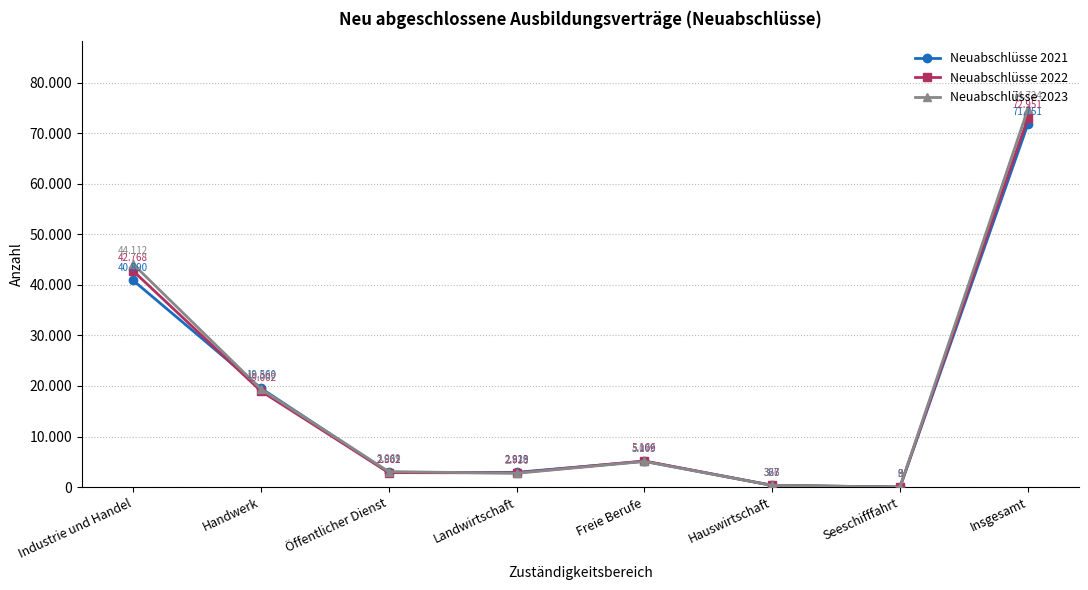

Which has a higher value, Handwerk or Industrie und Handel?

Industrie und Handel